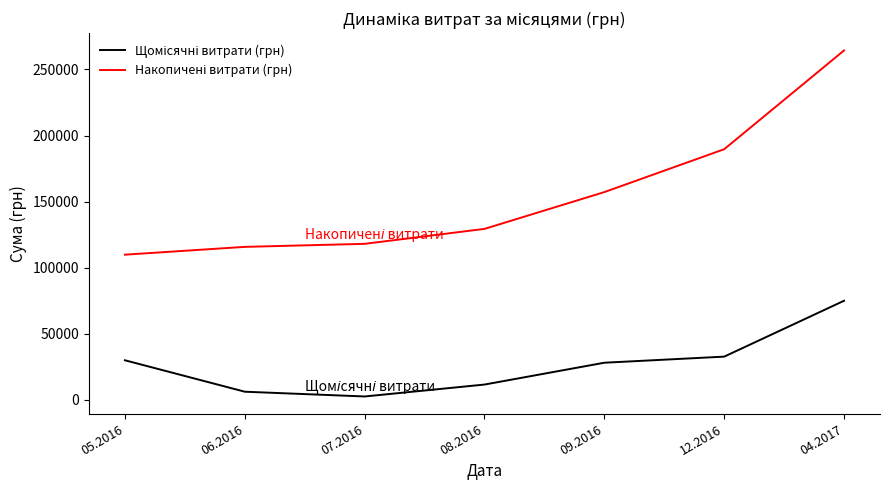

At how many categories does at least one series exceed 20625?

7